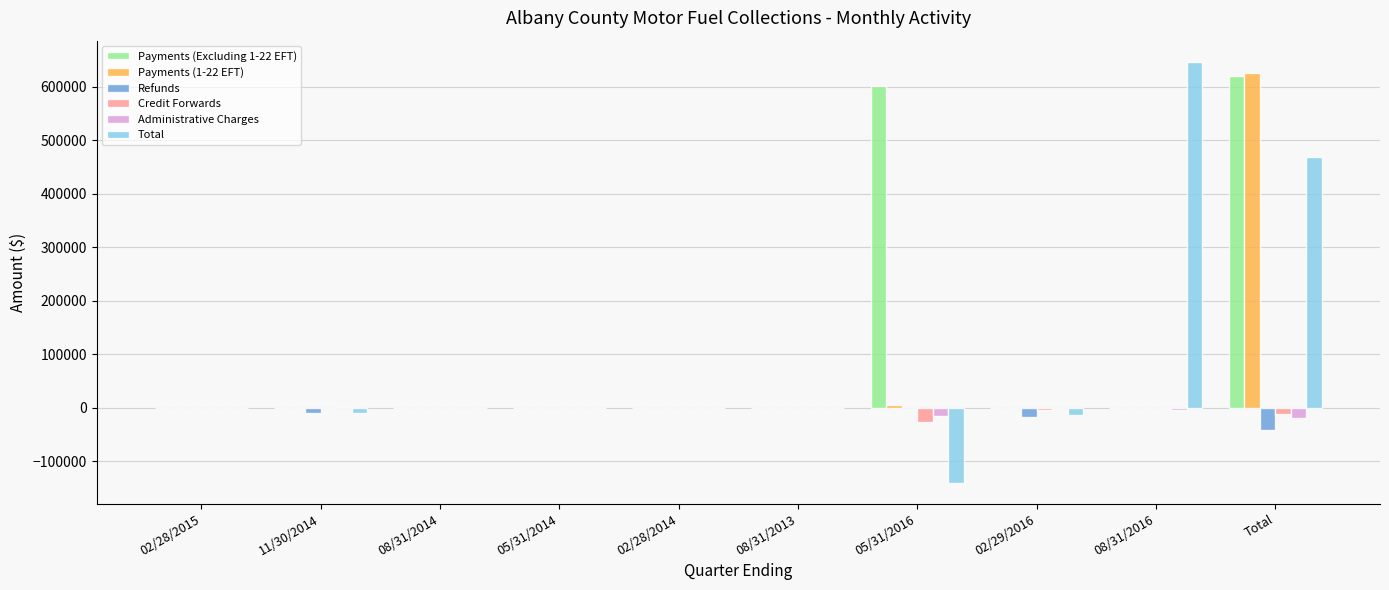

What is the sum of all Administrative Charges values?

-38581.8